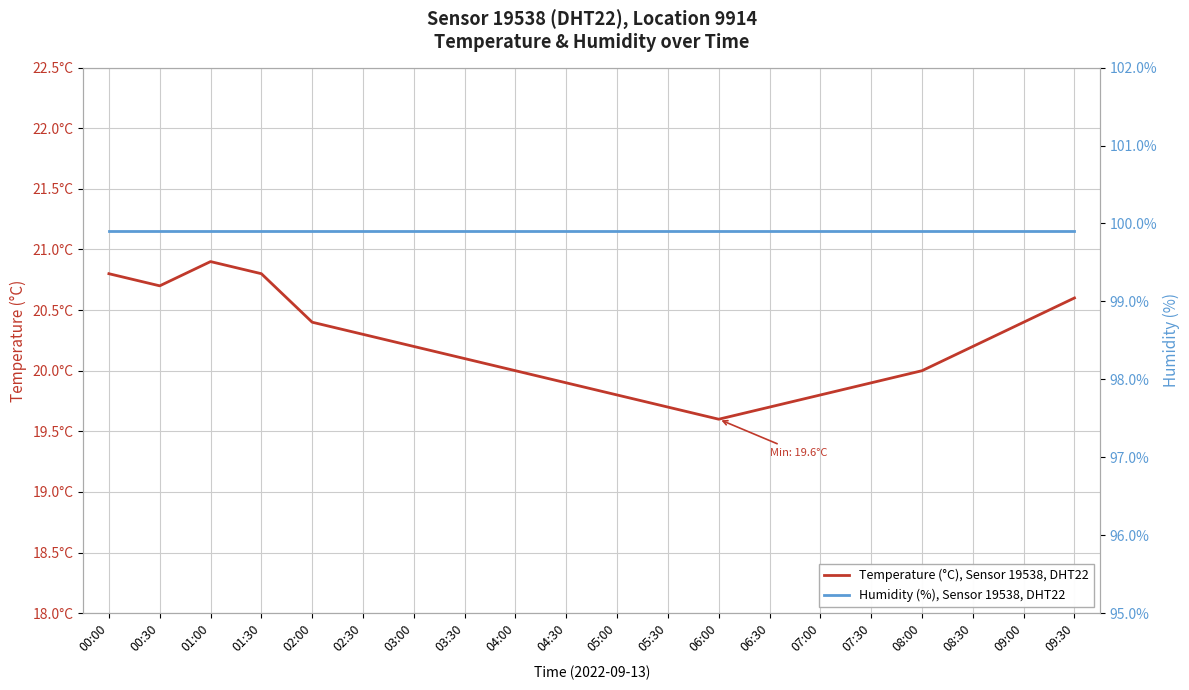

What is the value of the Humidity (%), Sensor 19538, DHT22 point at the 17th from the left?

99.9